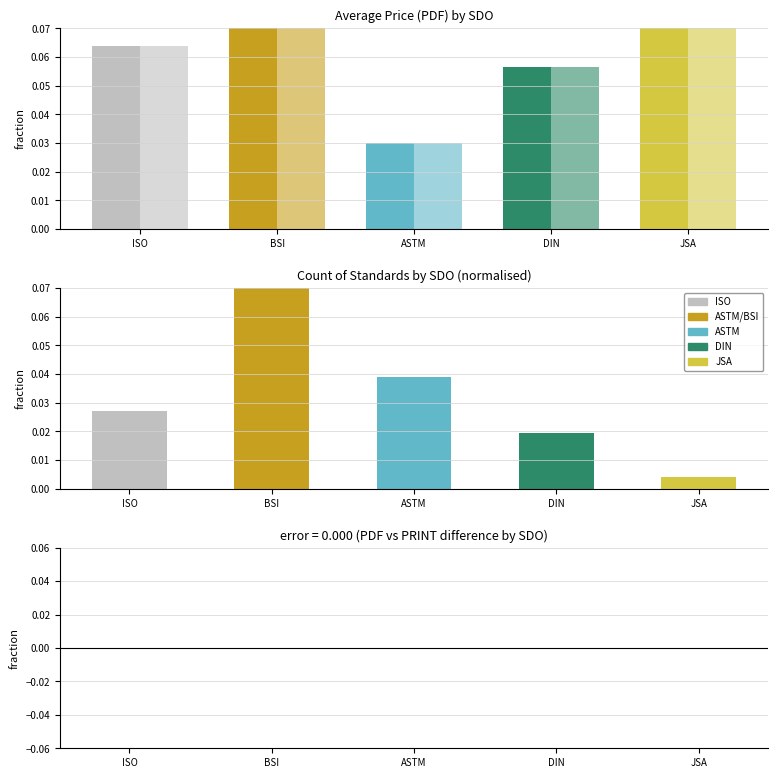

Rank the series at ASTM from highest to lowest value.

Count, Price (PDF), Price (PRINT), PDF - PRINT diff